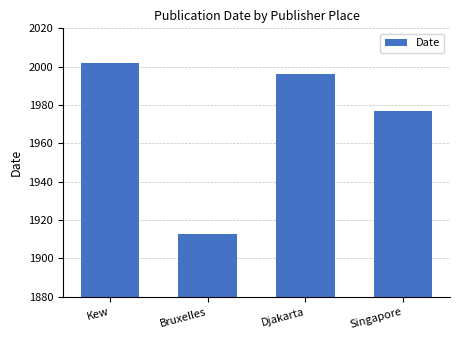

Approximately how many times larger is the value at Singapore compared to Kew?

1.0